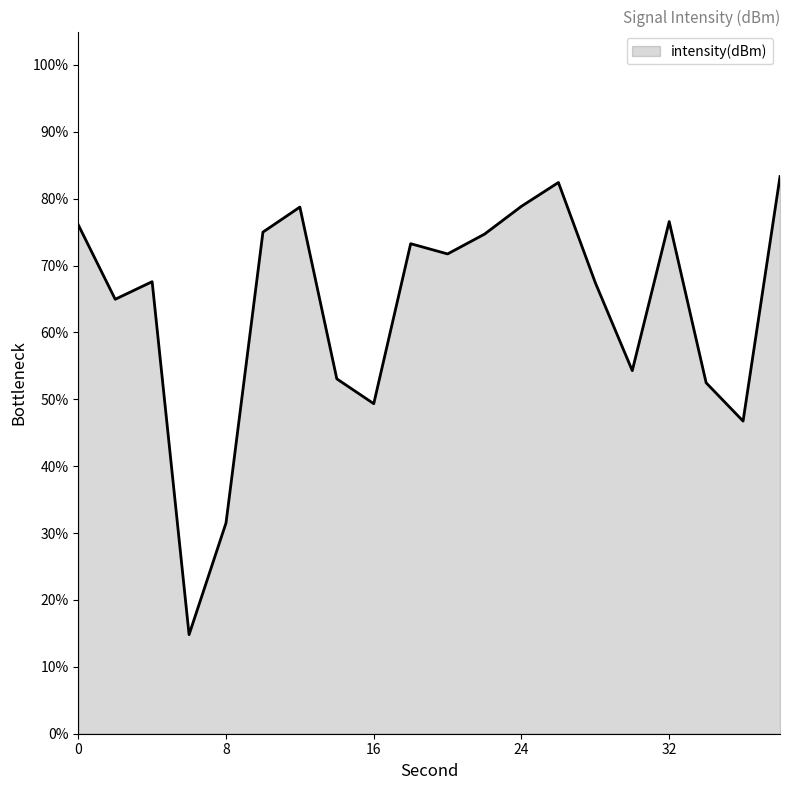

What is the greatest value displayed?

83.3